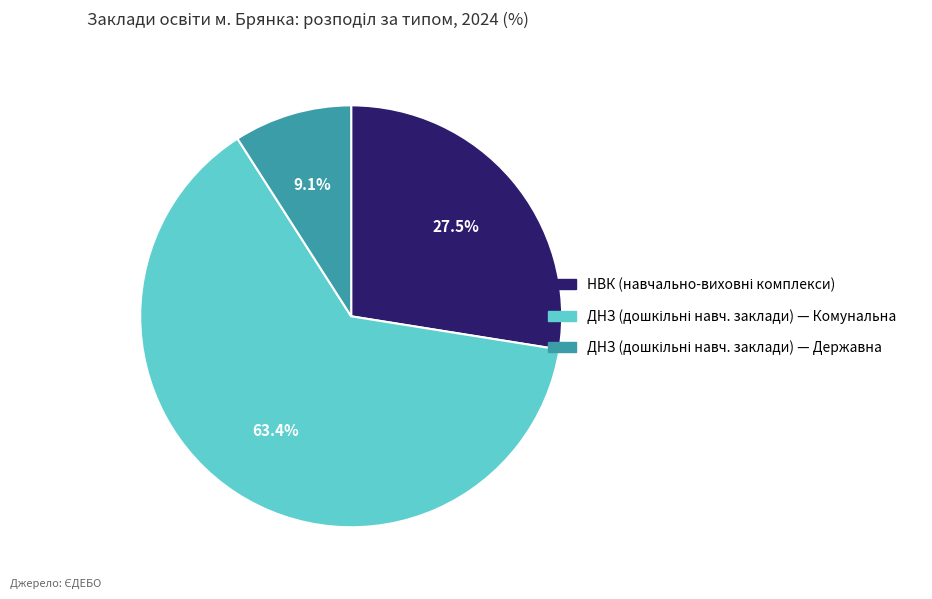

Is there a majority slice in this chart?

Yes